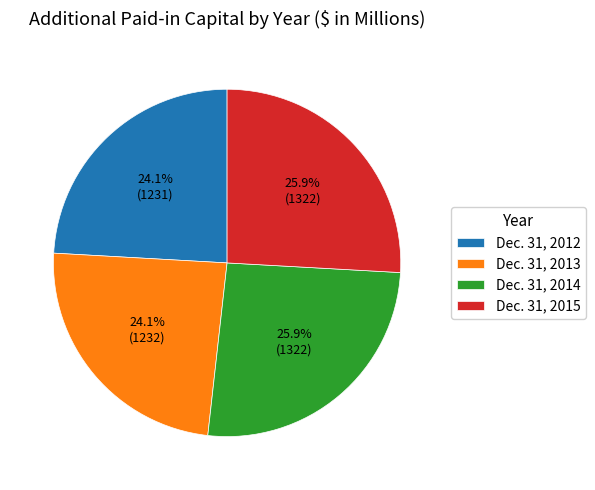

The Dec. 31, 2014 slice represents 38% of the pie. True or false?

False